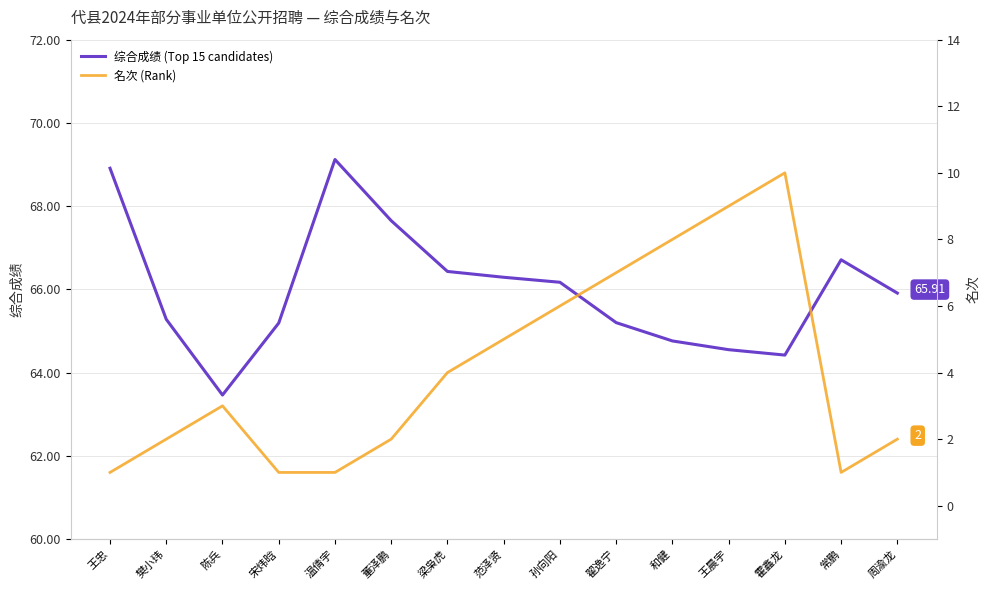

List the series in order of their peak value, lowest first.

名次 (Rank), 综合成绩 (Top 15 candidates)